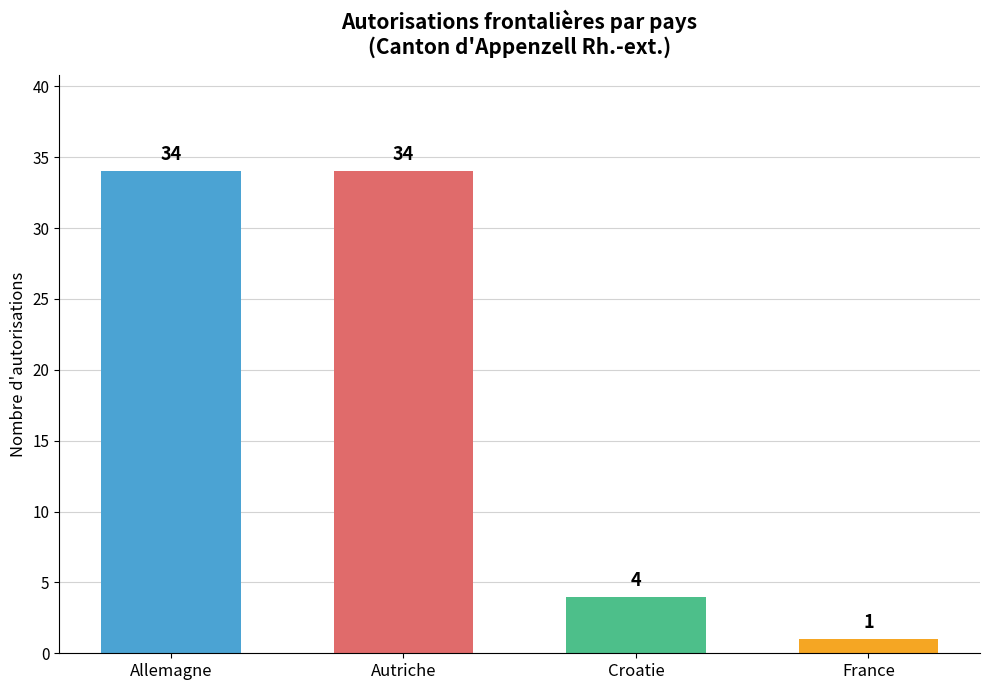

What is the greatest value displayed?

34